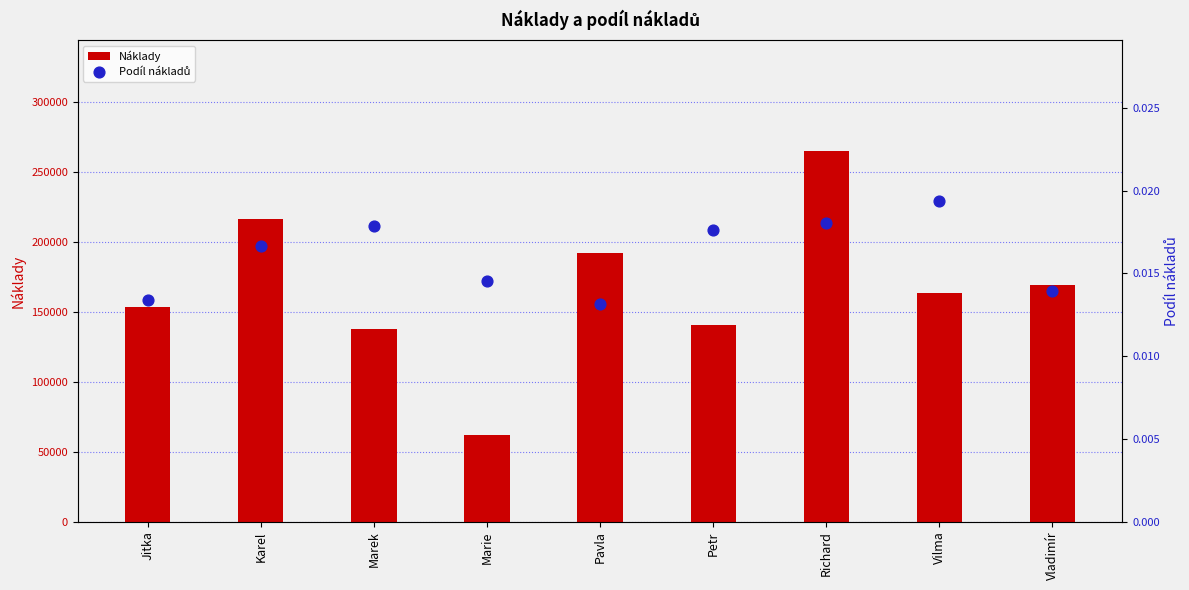

Which series reaches the maximum Y coordinate?

Náklady